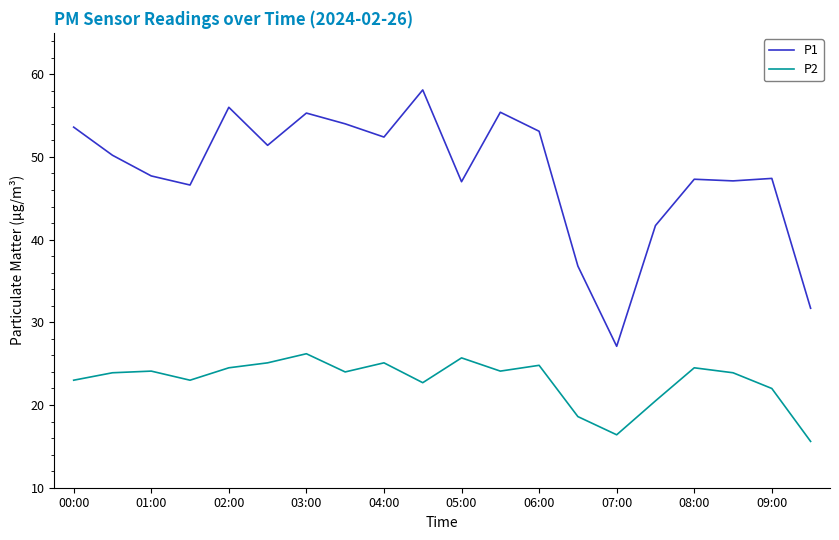

Which series has the largest total across all categories?

P1